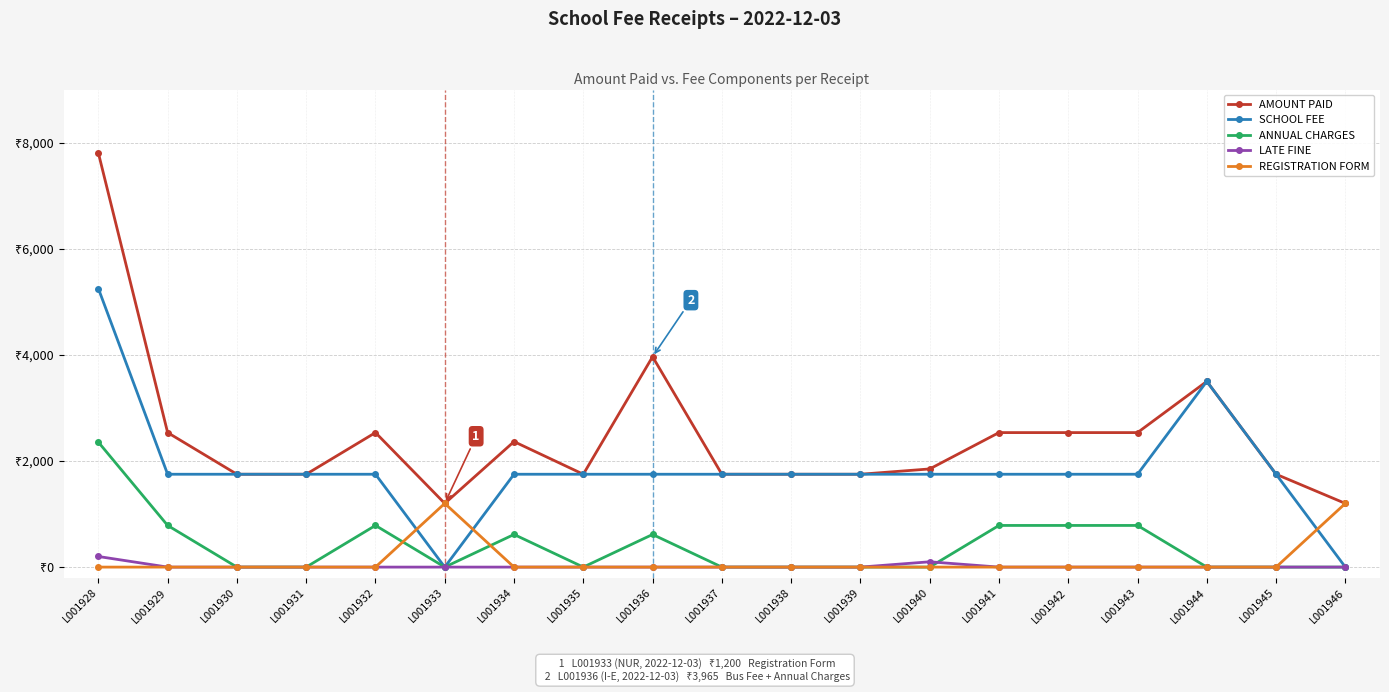

What is the sum of the AMOUNT PAID values at L001936 and L001937?

5715